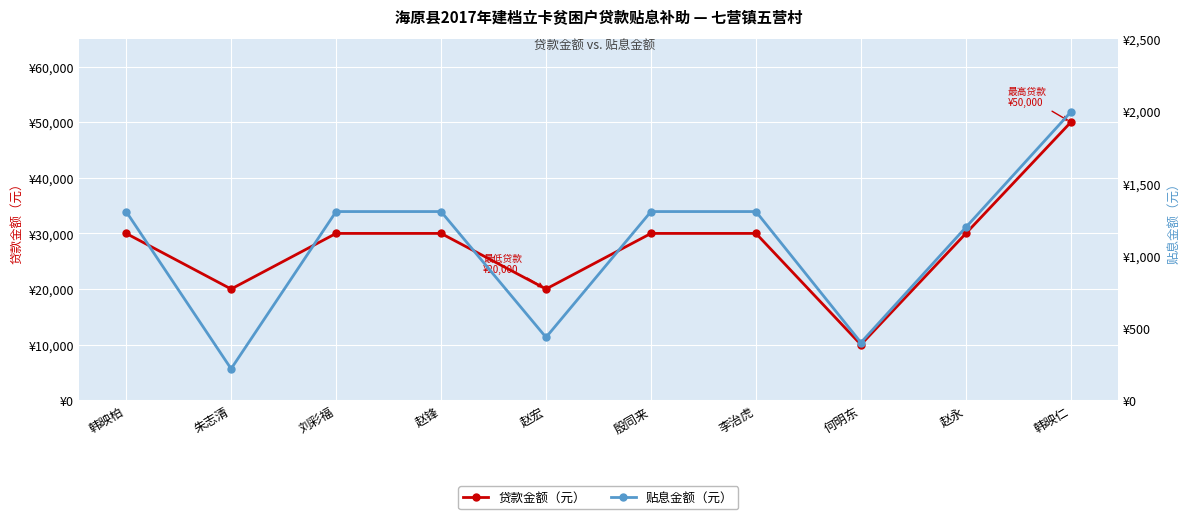

Which label corresponds to the largest value in the chart?

韩映仁